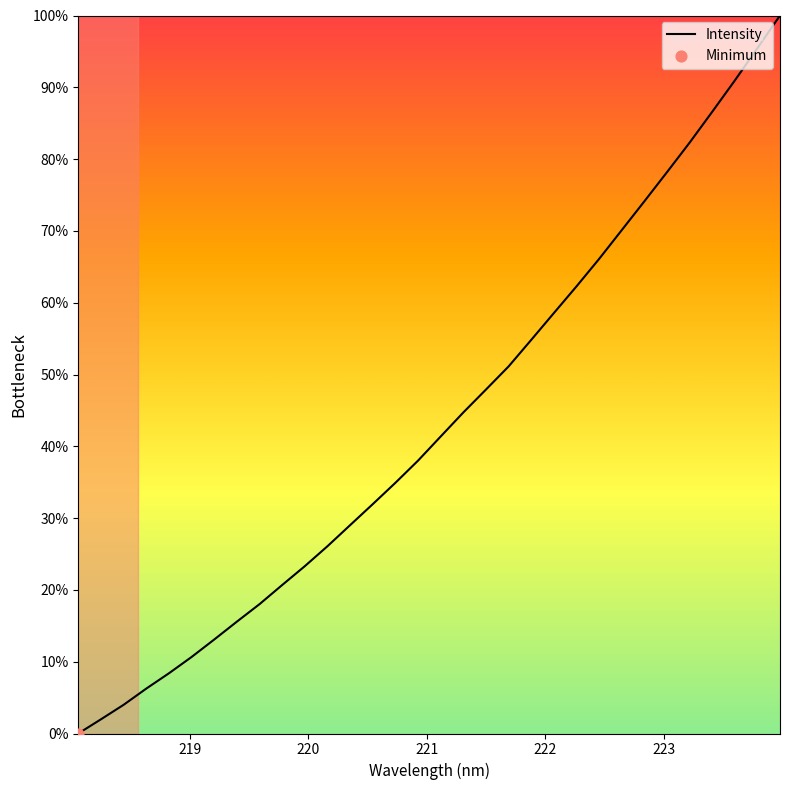

What is the maximum value shown in the chart?

100.0